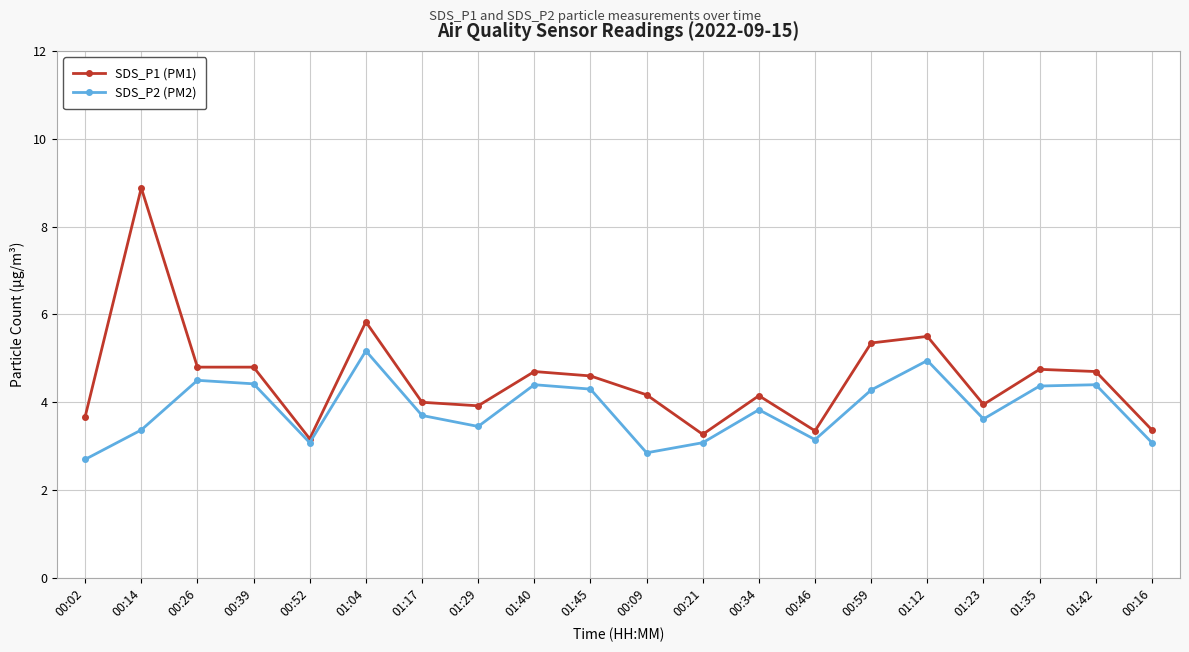

What is the average value of the SDS_P2 (PM2) series?

3.8